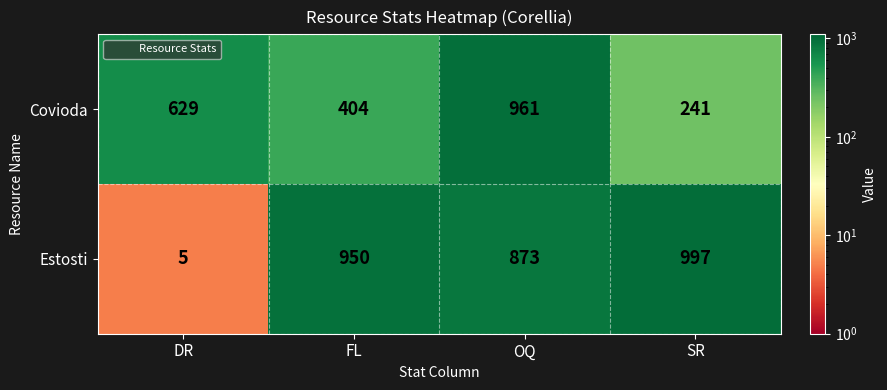

What is the difference between the highest and lowest values at FL?

546